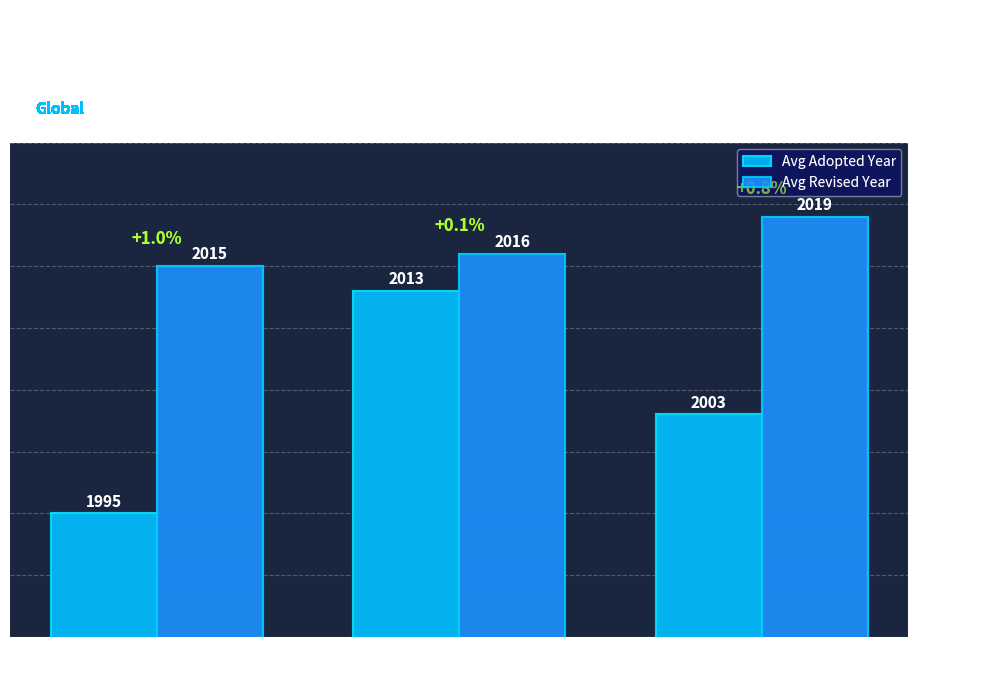

At how many categories does at least one series exceed 2006?

3